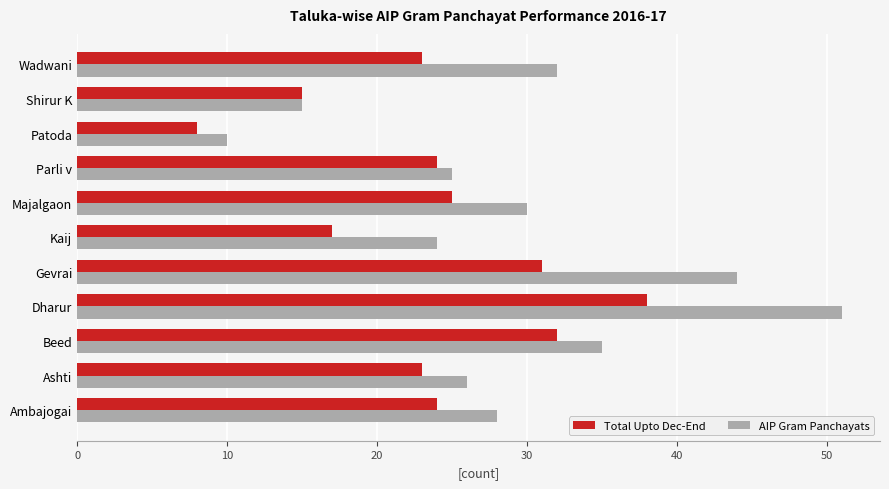

What is the difference between the maximum and minimum values in the AIP Gram Panchayats series?

41